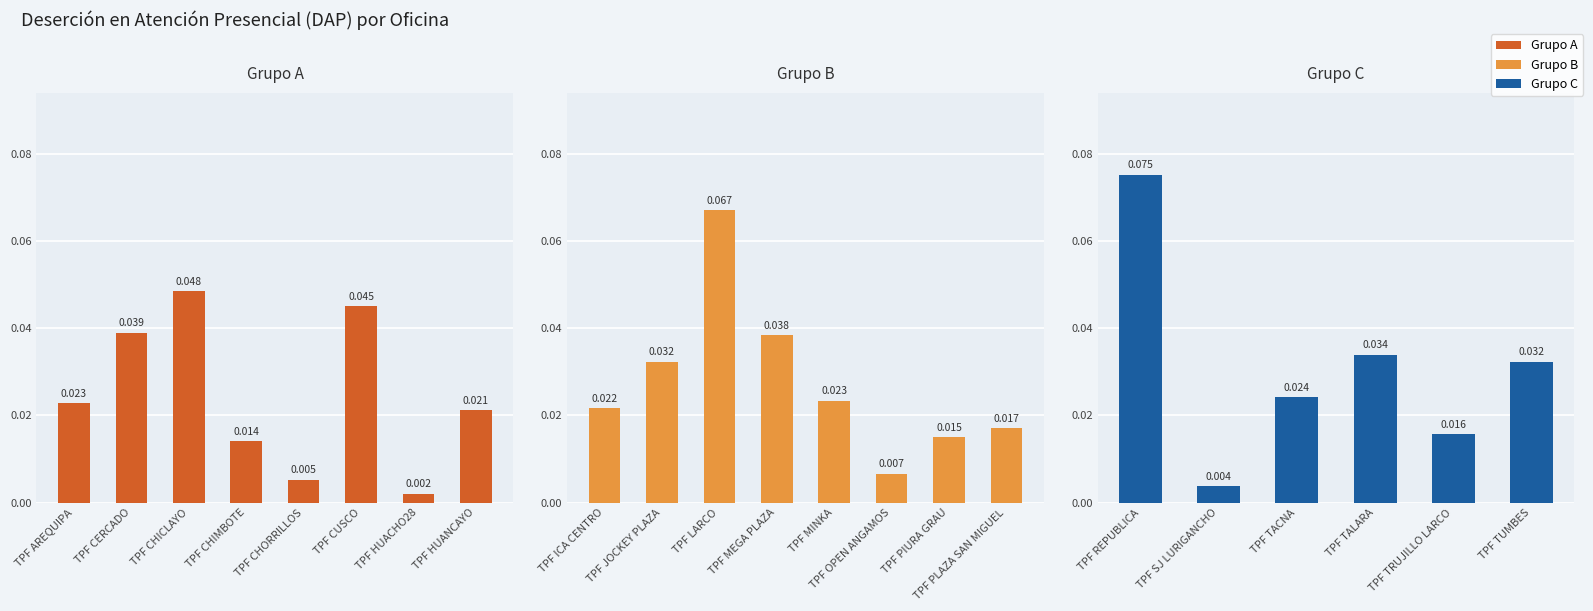

At which label is the value closest to 0?

TPF HUACHO28